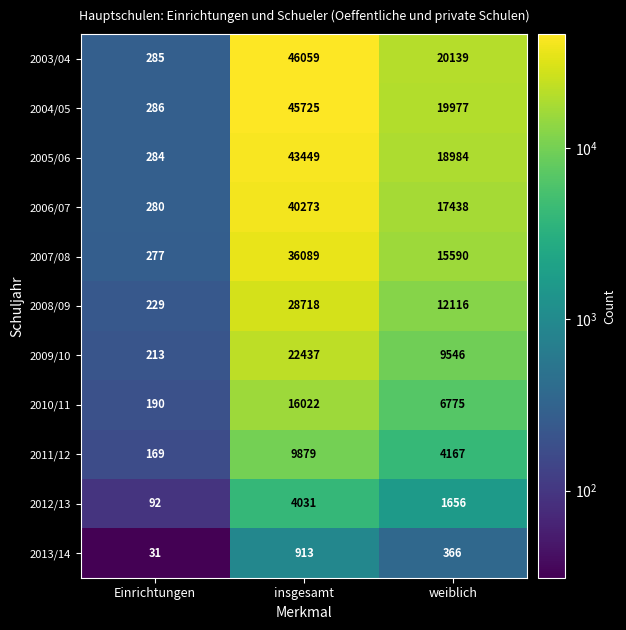

Count the number of data series in this chart.

11